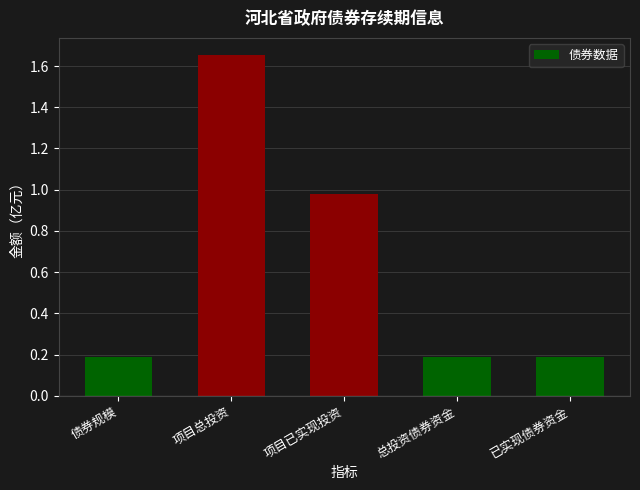

How many bars are there in total?

5